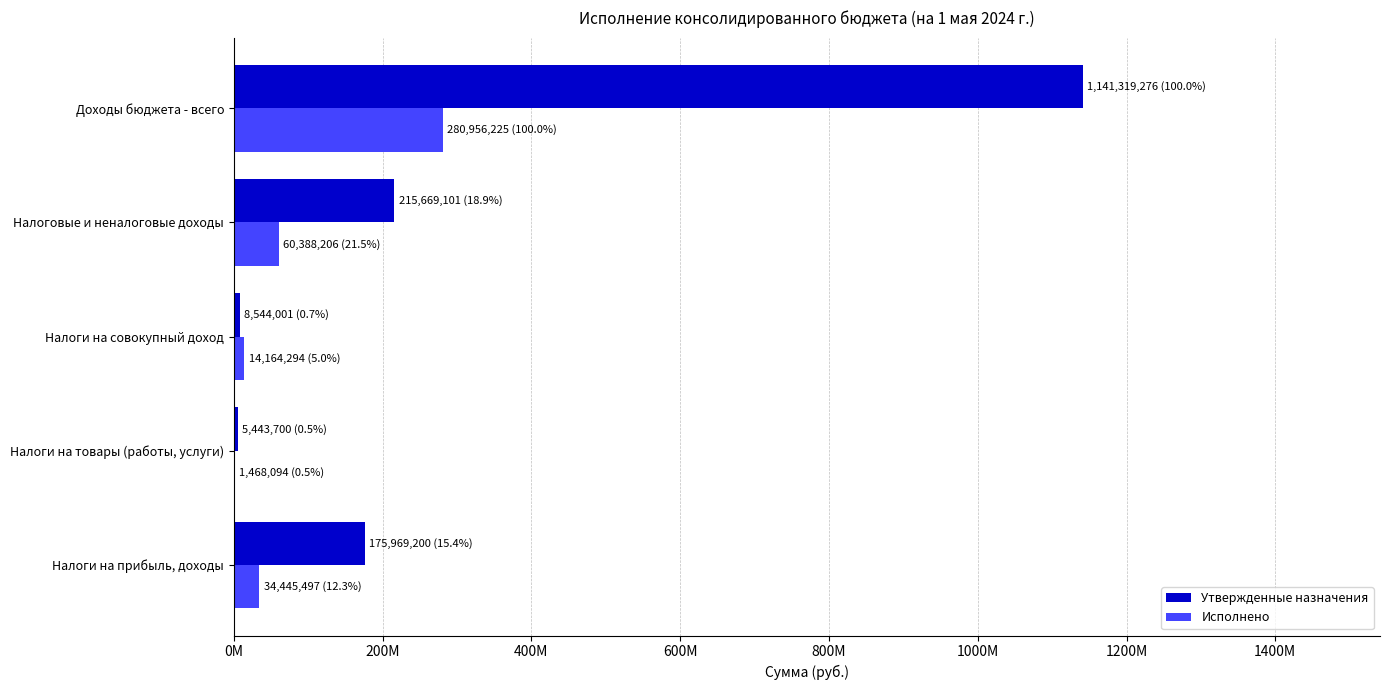

What are all the series names shown in the legend?

Утвержденные назначения, Исполнено